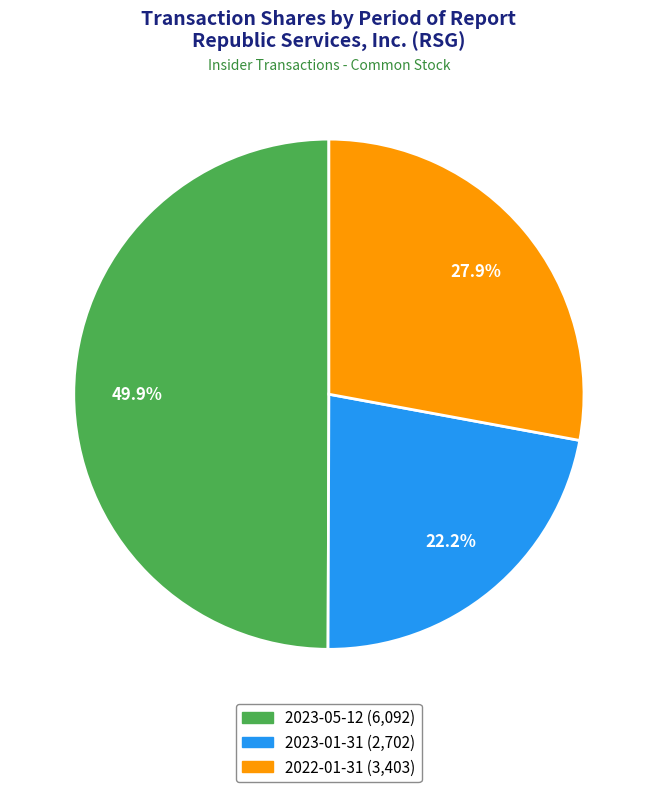

Which category has the biggest portion of the pie?

2023-05-12